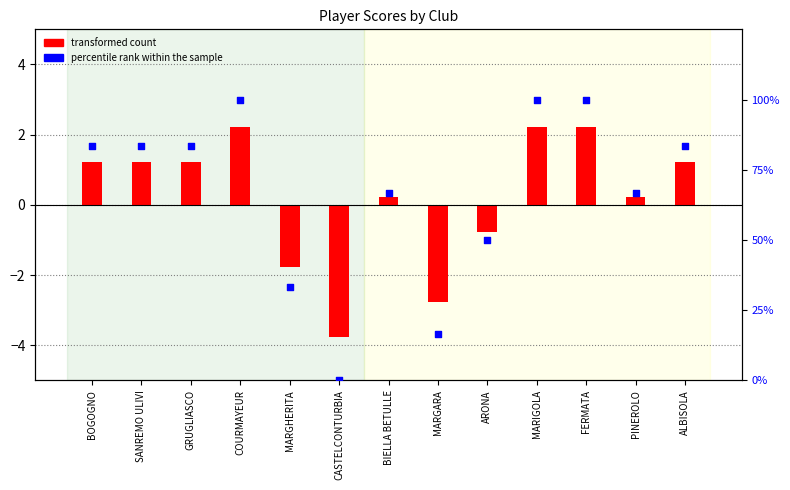

What are all the series names shown in the legend?

transformed count, percentile rank within the sample